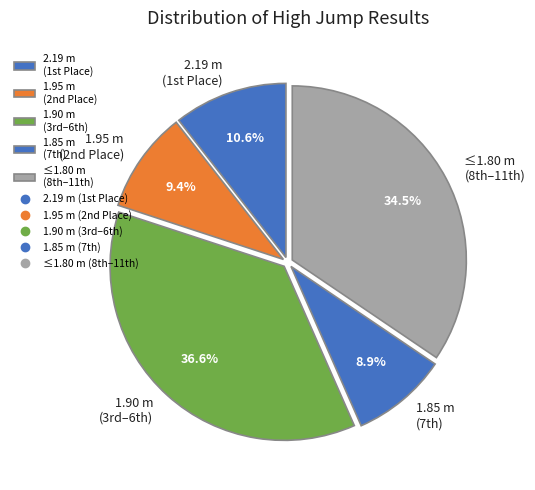

What is the largest slice in the pie chart?

1.90 m (3rd–6th)